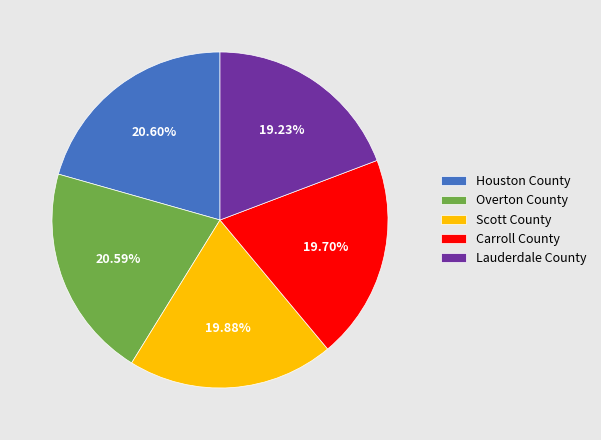

Approximately how many times larger is the value at Carroll County compared to Houston County?

1.0